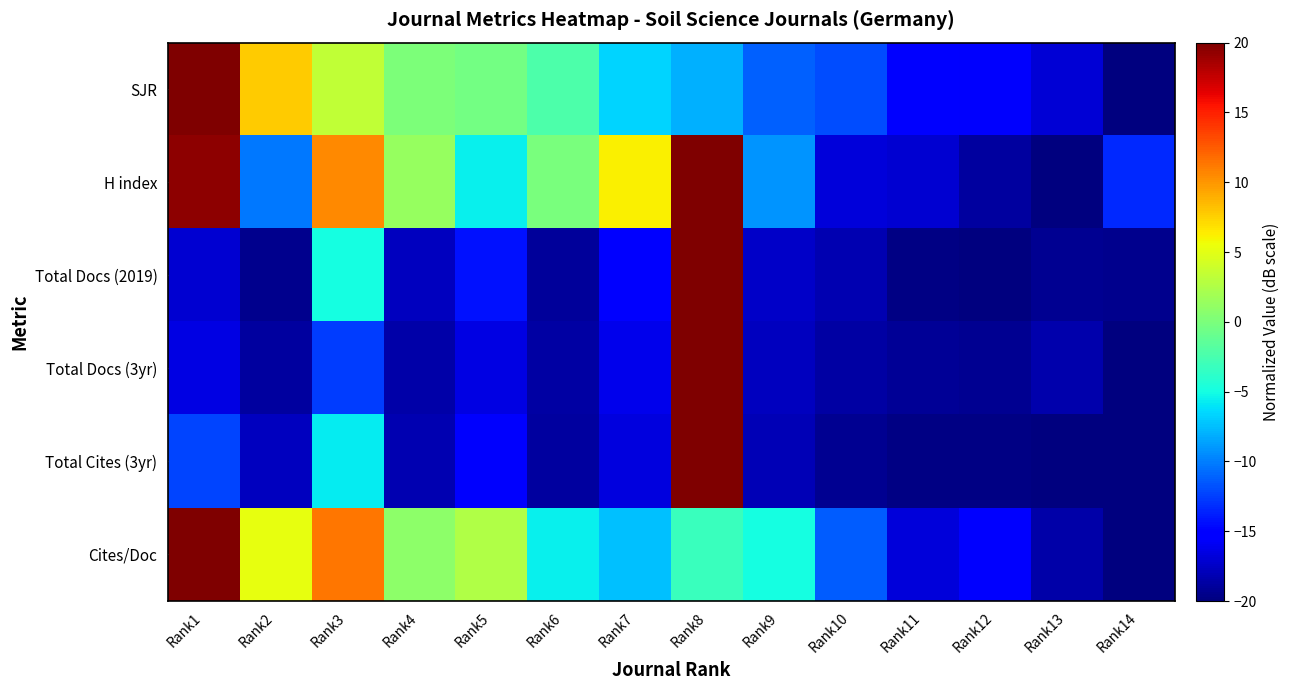

Rank the series at Rank11 from highest to lowest value.

SJR, Cites/Doc, H index, Total Docs (3yr), Total Cites (3yr), Total Docs (2019)